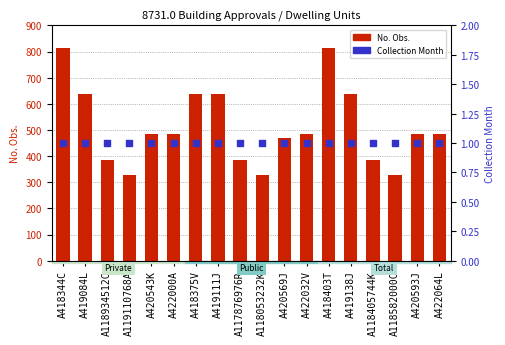

Which series has the largest Y range (max minus min)?

No. Obs.